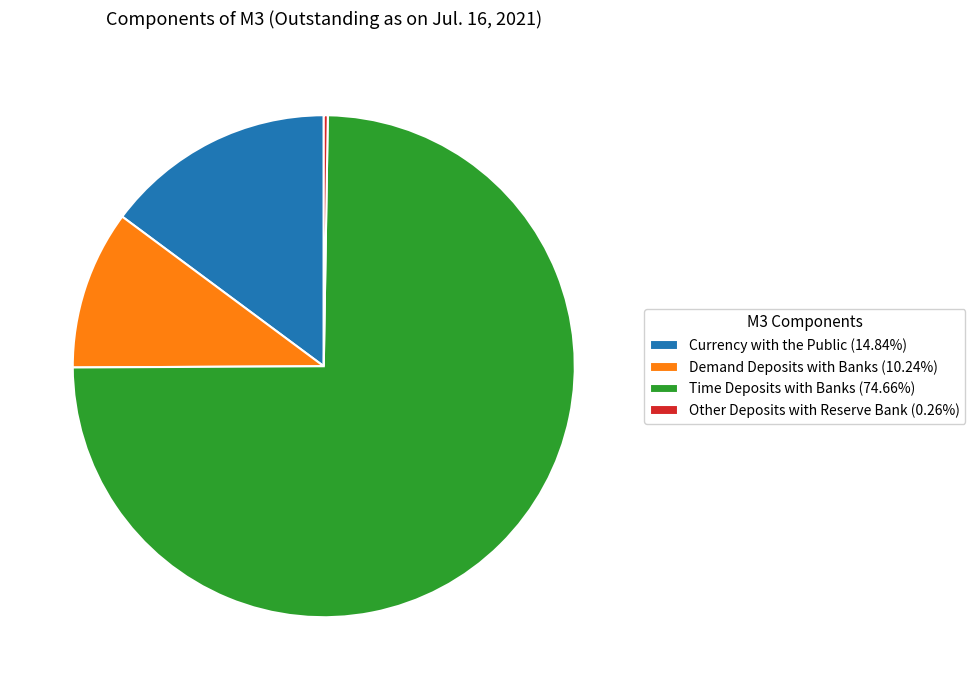

Which slice is the largest?

Time Deposits with Banks